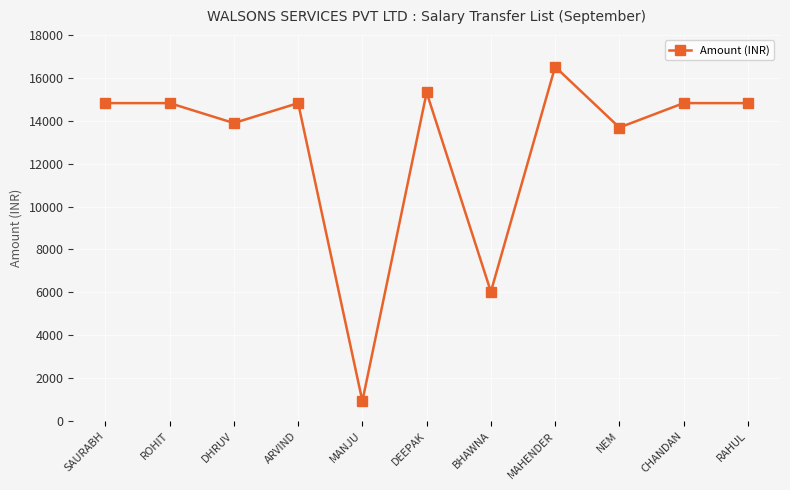

Reading left to right, what are all the values shown in this chart?

SAURABH=14820	ROHIT=14820	DHRUV=13890	ARVIND=14820	MANJU=930	DEEPAK=15316	BHAWNA=6027	MAHENDER=16514	NEM=13681	CHANDAN=14820	RAHUL=14820